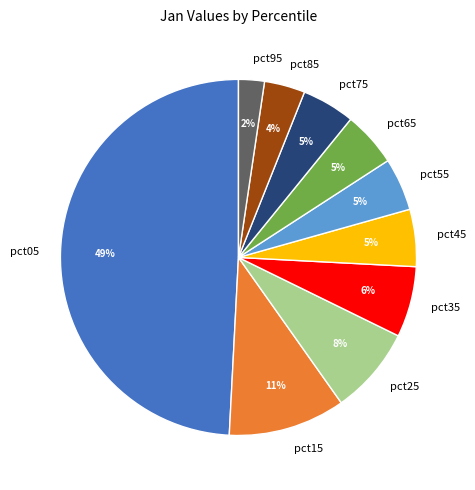

Do pct05 and pct65 together represent more than half of the pie?

Yes